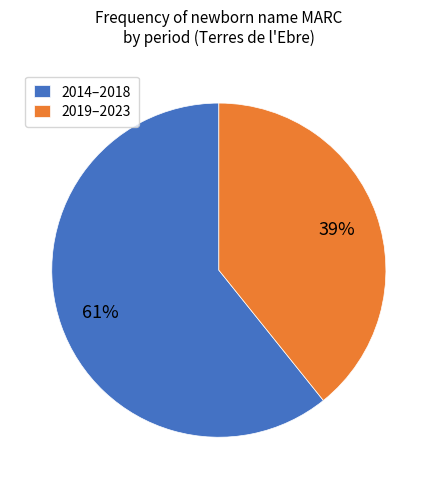

Which has a higher value, 2014–2018 or 2019–2023?

2014–2018